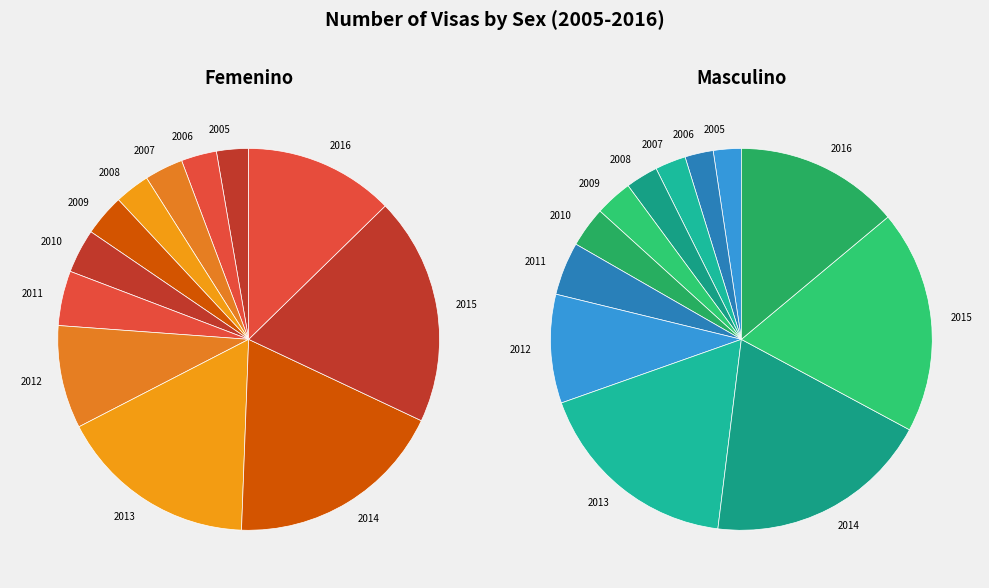

The 2014 slice represents 30% of the pie. True or false?

False